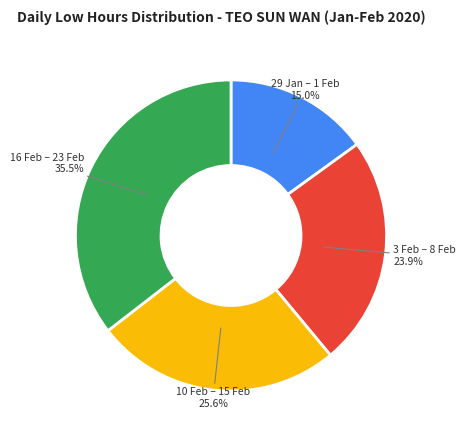

Which has a higher value, 10 Feb – 15 Feb or 3 Feb – 8 Feb?

10 Feb – 15 Feb